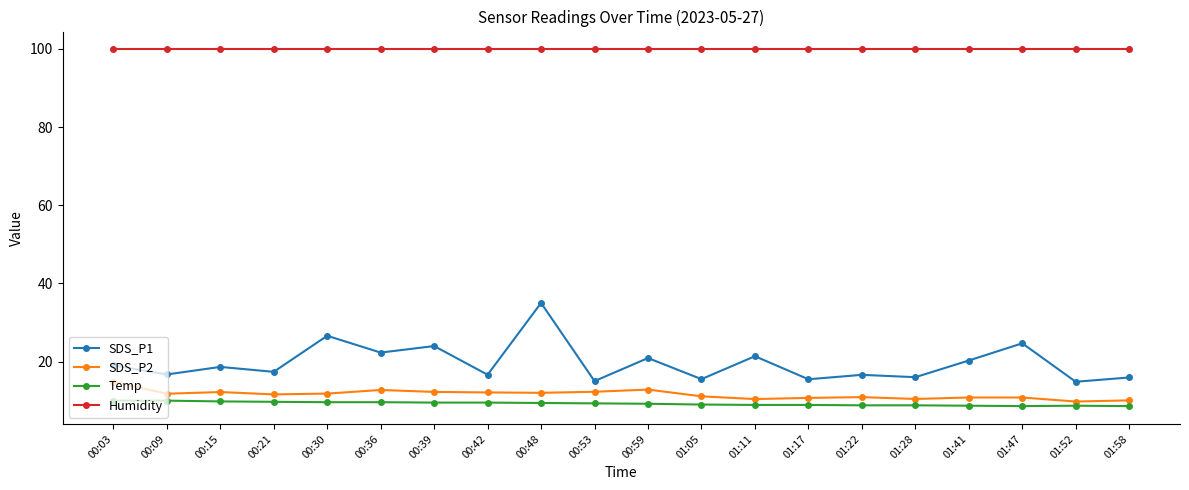

What is the label of the 4th point from the right?

01:41